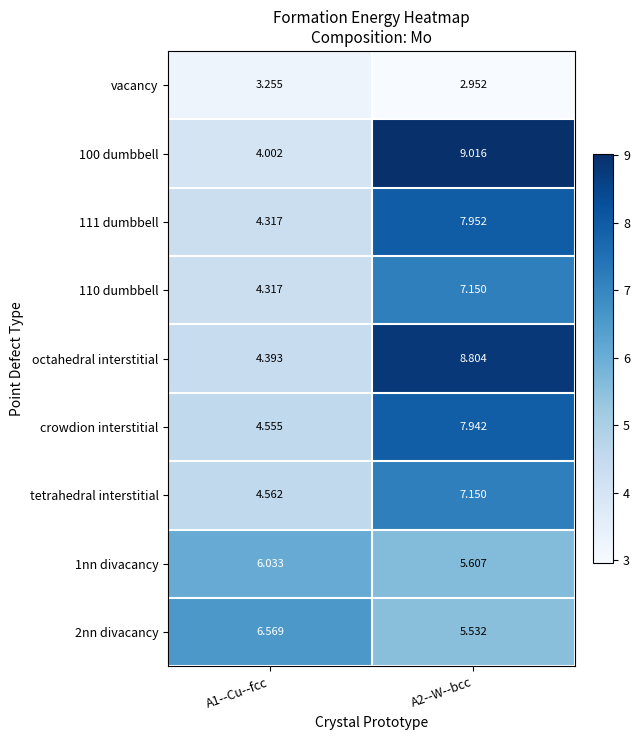

Which series has the largest total across all categories?

octahedral interstitial